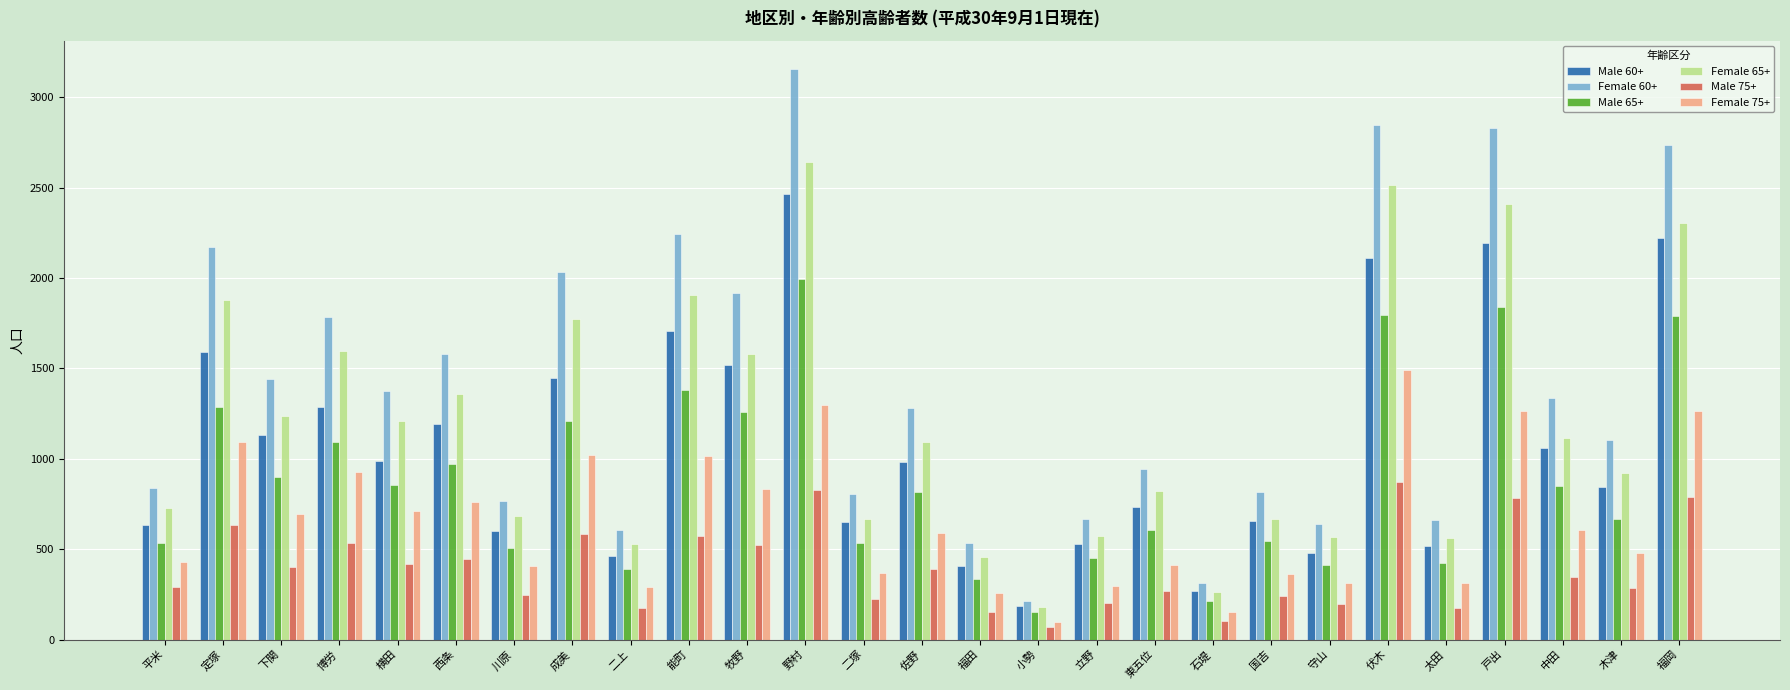

How many bars are there in each group?

6